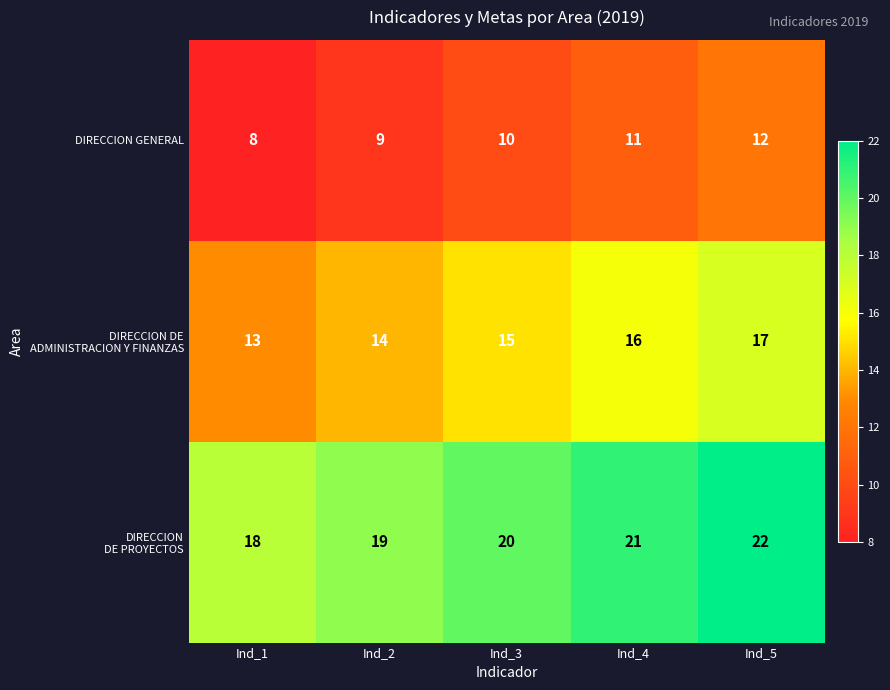

What is the total value across all series at Ind_2?

42